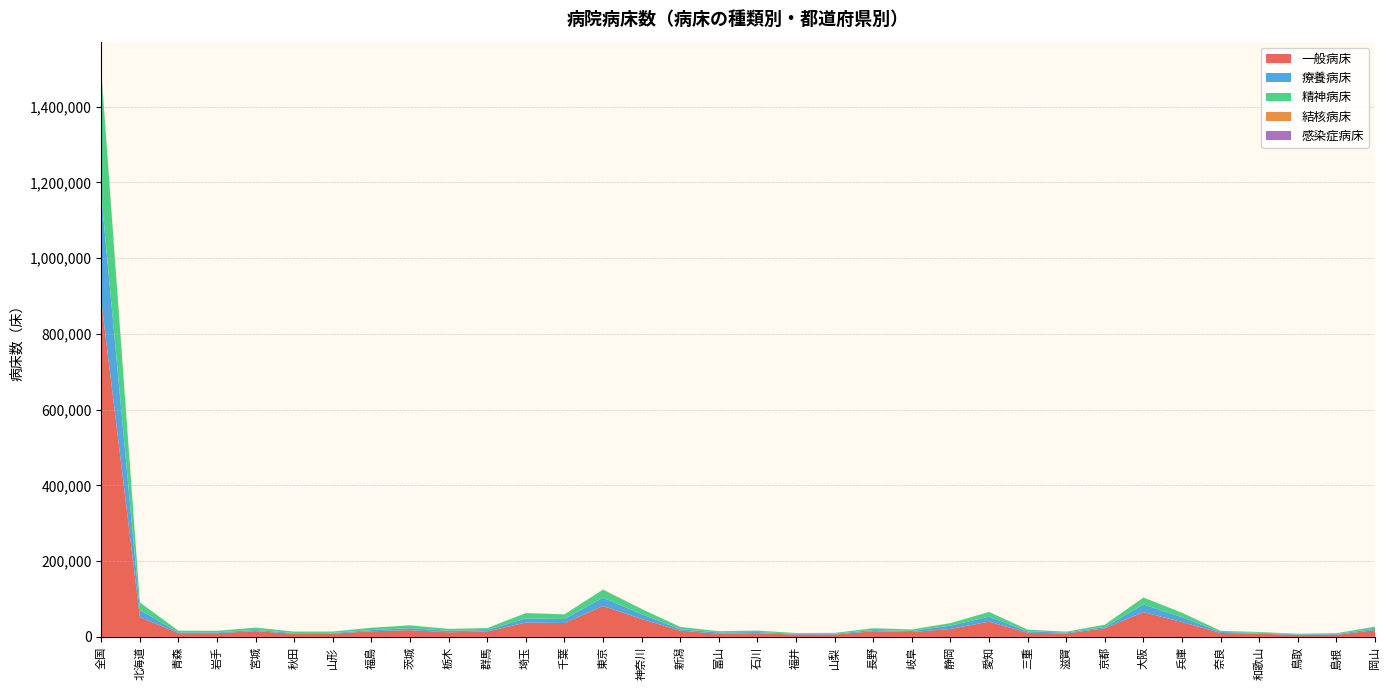

Reading left to right, extract all data points from this chart.

一般病床: 全国=886831	北海道=52240	青森=9852	岩手=9823	宮城=15192	秋田=8315	山形=8552	福島=14927	茨城=17847	栃木=12128	群馬=14286	埼玉=37951	千葉=36597	東京=81625	神奈川=47195	新潟=16624	富山=8163	石川=9812	福井=6259	山梨=6276	長野=15000	岐阜=12857	静岡=20983	愛知=40208	三重=11051	滋賀=9019	京都=22595	大阪=65530	兵庫=39366	奈良=10338	和歌山=8714	鳥取=4827	島根=5689	岡山=17727
療養病床: 全国=281272	北海道=18951	青森=2253	岩手=2138	宮城=3175	秋田=1850	山形=2068	福島=2995	茨城=5370	栃木=4002	群馬=4029	埼玉=11078	千葉=10666	東京=21975	神奈川=12844	新潟=3528	富山=3757	石川=3128	福井=1763	山梨=1999	長野=3235	岐阜=2864	静岡=8685	愛知=13257	三重=3579	滋賀=2476	京都=3575	大阪=20118	兵庫=12813	奈良=2764	和歌山=2120	鳥取=1743	島根=1723	岡山=4015
精神病床: 全国=322908	北海道=19467	青森=4317	岩手=4068	宮城=6139	秋田=3866	山形=3515	福島=6229	茨城=7243	栃木=4963	群馬=4993	埼玉=13770	千葉=12219	東京=21102	神奈川=13487	新潟=6194	富山=3092	石川=3626	福井=2168	山梨=2273	長野=4630	岐阜=3829	静岡=6553	愛知=12341	三重=4570	滋賀=2271	京都=5925	大阪=18092	兵庫=11520	奈良=2866	和歌山=2044	鳥取=1715	島根=2253	岡山=5275
結核病床: 全国=3921	北海道=146	青森=33	岩手=91	宮城=32	秋田=44	山形=30	福島=67	茨城=80	栃木=30	群馬=65	埼玉=130	千葉=96	東京=449	神奈川=146	新潟=30	富山=57	石川=82	福井=43	山梨=22	長野=45	岐阜=101	静岡=96	愛知=111	三重=30	滋賀=63	京都=183	大阪=274	兵庫=150	奈良=30	和歌山=15	鳥取=16	島根=10	岡山=115
感染症病床: 全国=1905	北海道=97	青森=29	岩手=38	宮城=29	秋田=32	山形=18	福島=32	茨城=48	栃木=31	群馬=52	埼玉=78	千葉=60	東京=145	神奈川=74	新潟=36	富山=23	石川=20	福井=16	山梨=28	長野=46	岐阜=30	静岡=48	愛知=69	三重=32	滋賀=34	京都=36	大阪=78	兵庫=54	奈良=24	和歌山=32	鳥取=12	島根=30	岡山=26